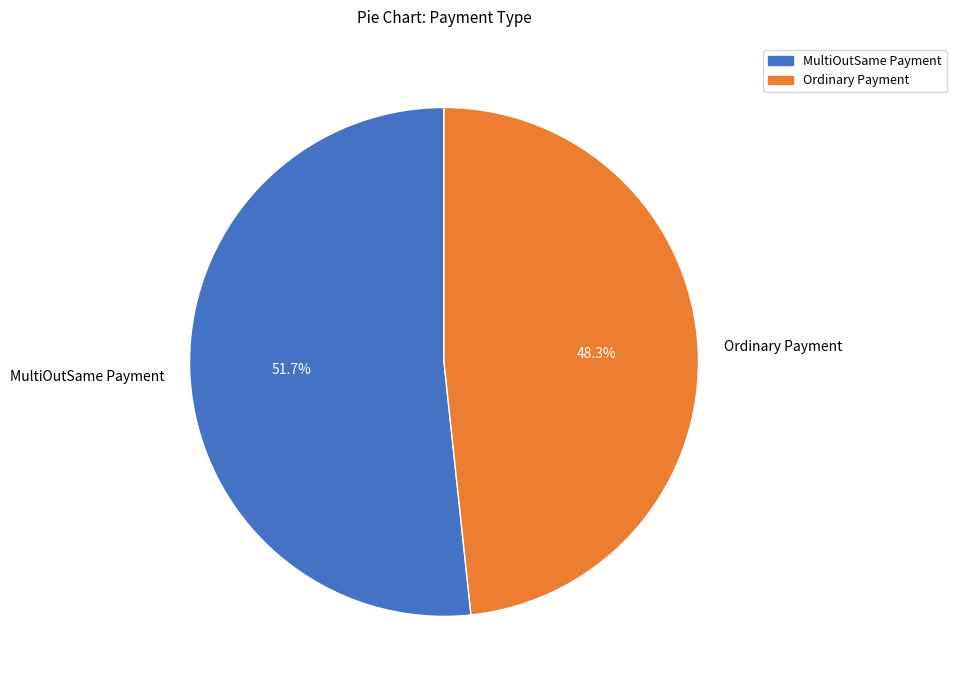

What is the smallest slice in the pie chart?

Ordinary Payment